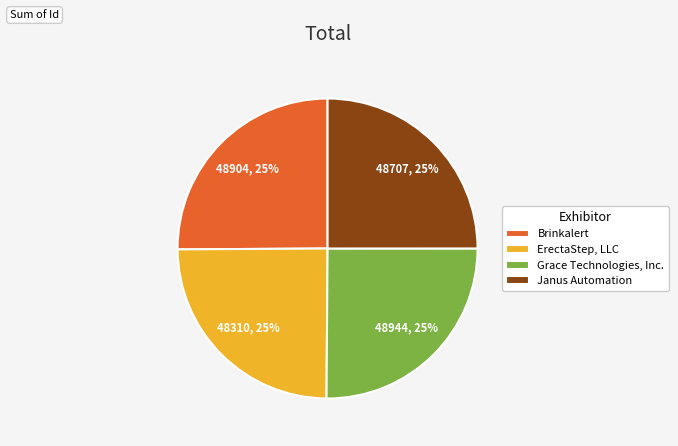

Does any single category account for the majority?

No